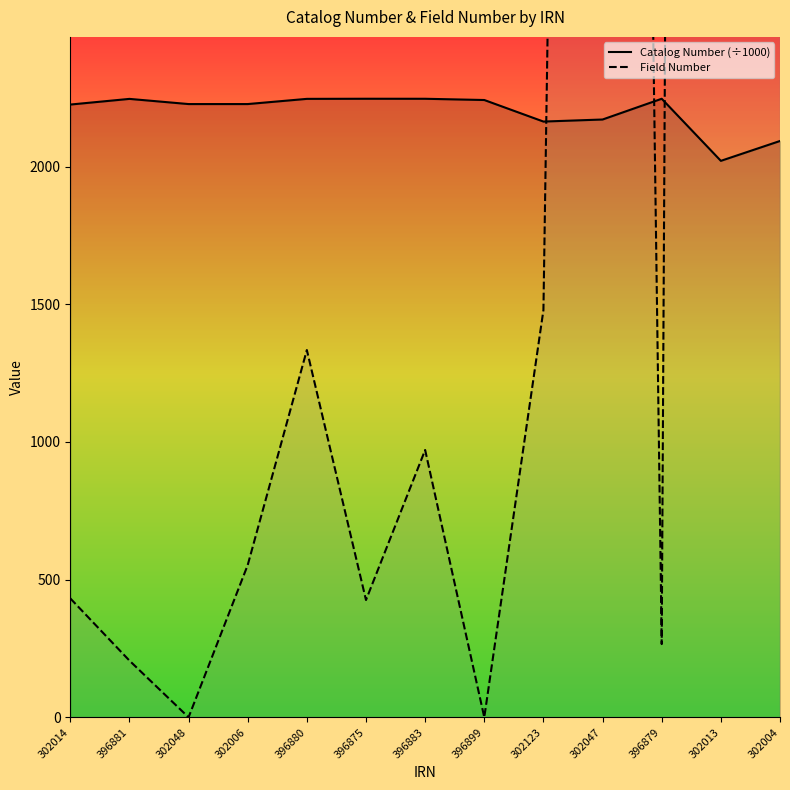

What is the label of the 11th point from the left?

396879